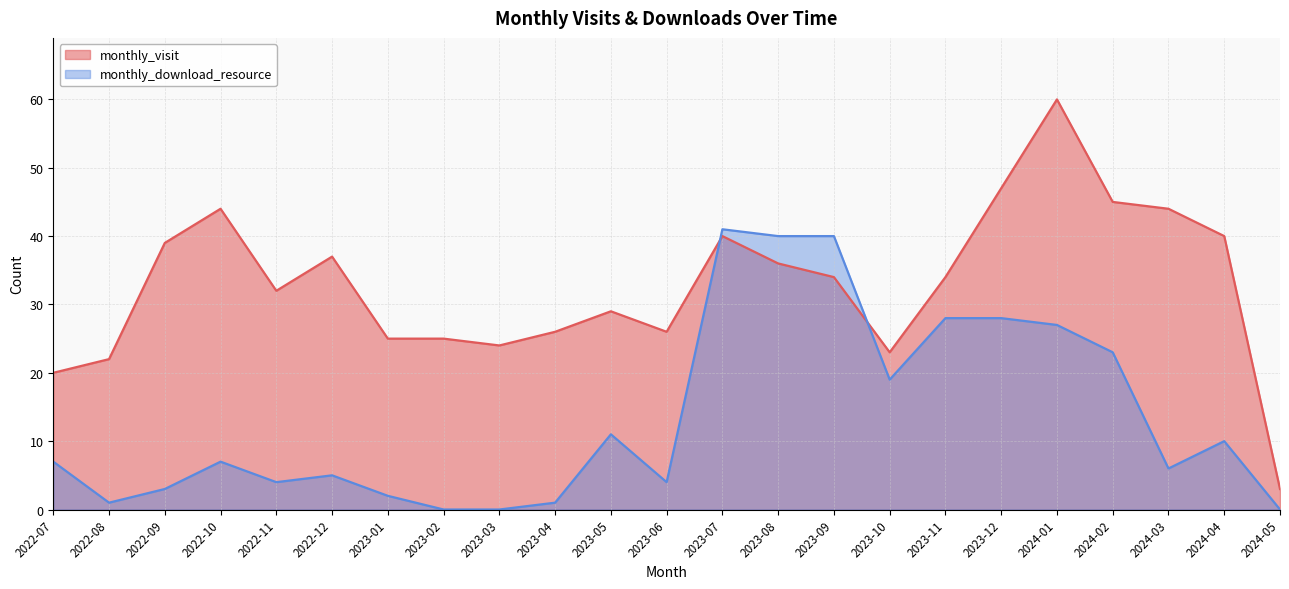

True or false: monthly_visit has a value of 63 at 2024-02.

False